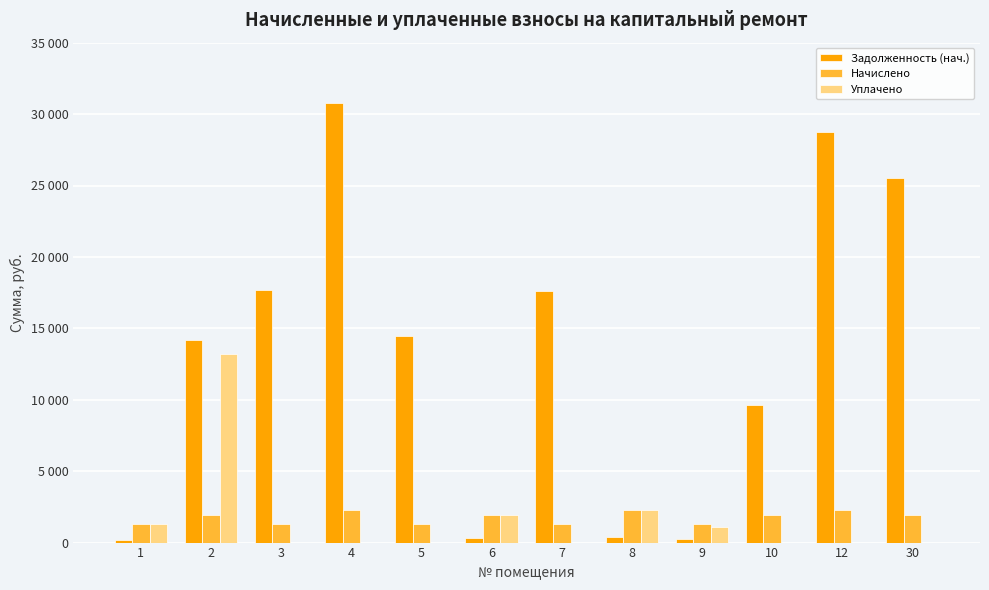

Which series changed the most between 4 and 30?

Задолженность (нач.)